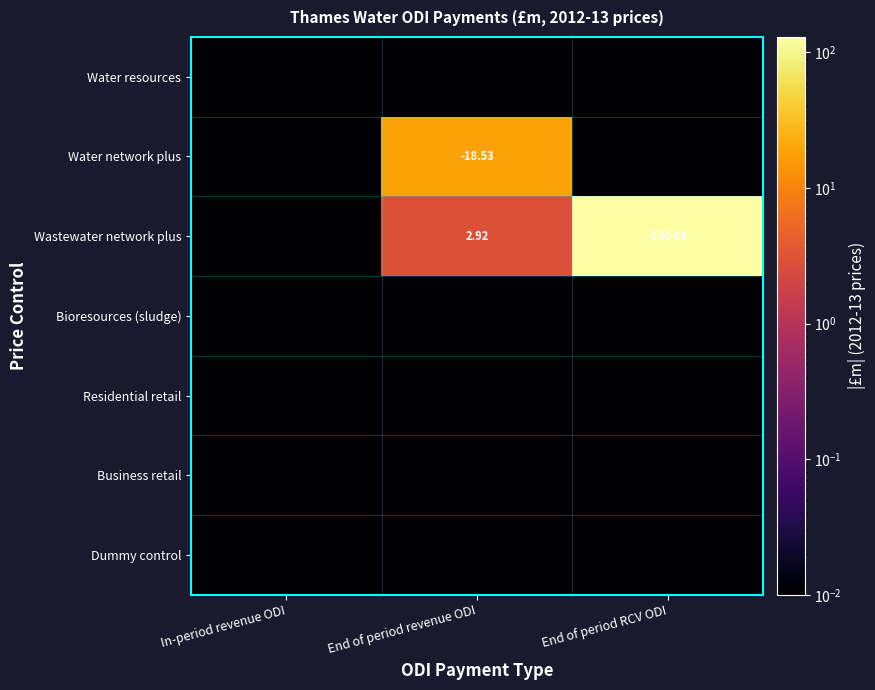

What is the greatest value displayed?

130.1